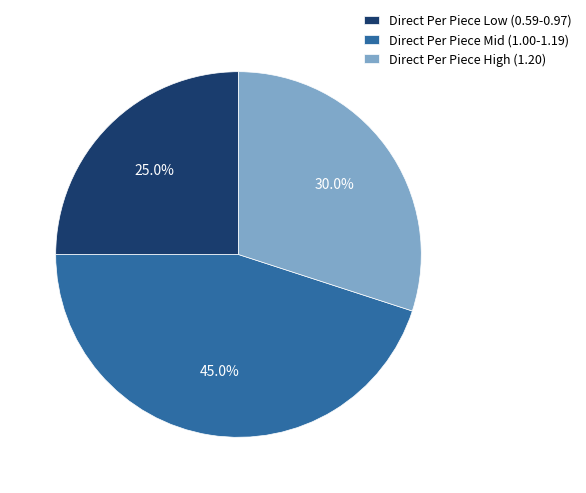

To the nearest percent, what is the difference between the largest and smallest slice percentages?

20%